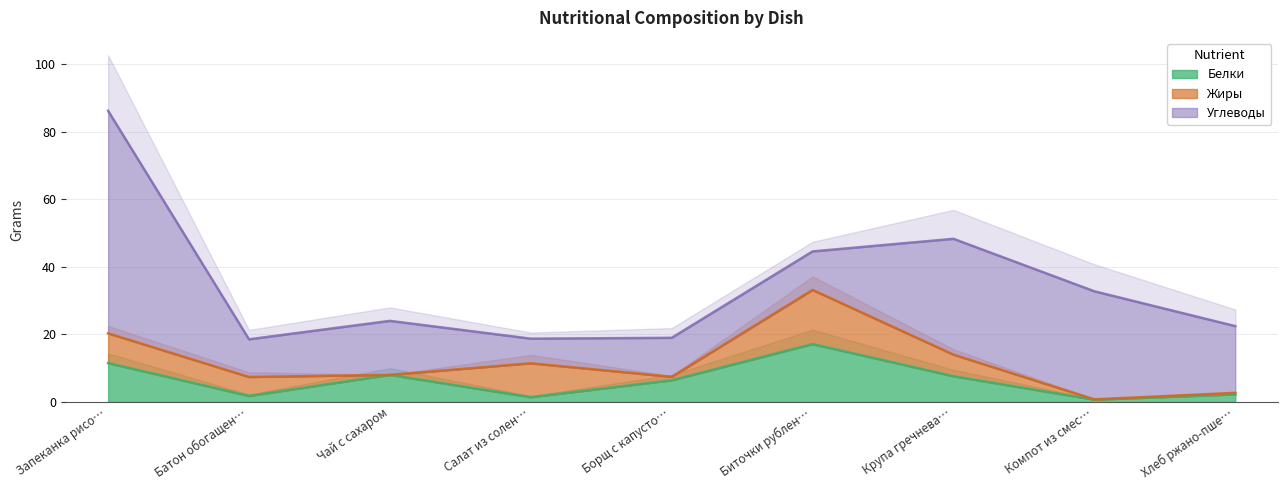

The value of Белки at Крупа гречнева… is 7.6. True or false?

True